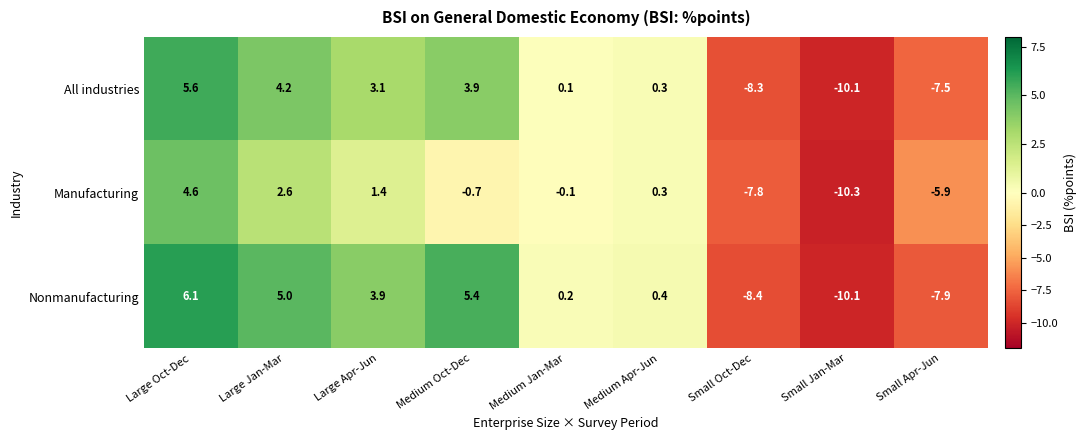

At which category is the sum across all series the highest?

Large Oct-Dec